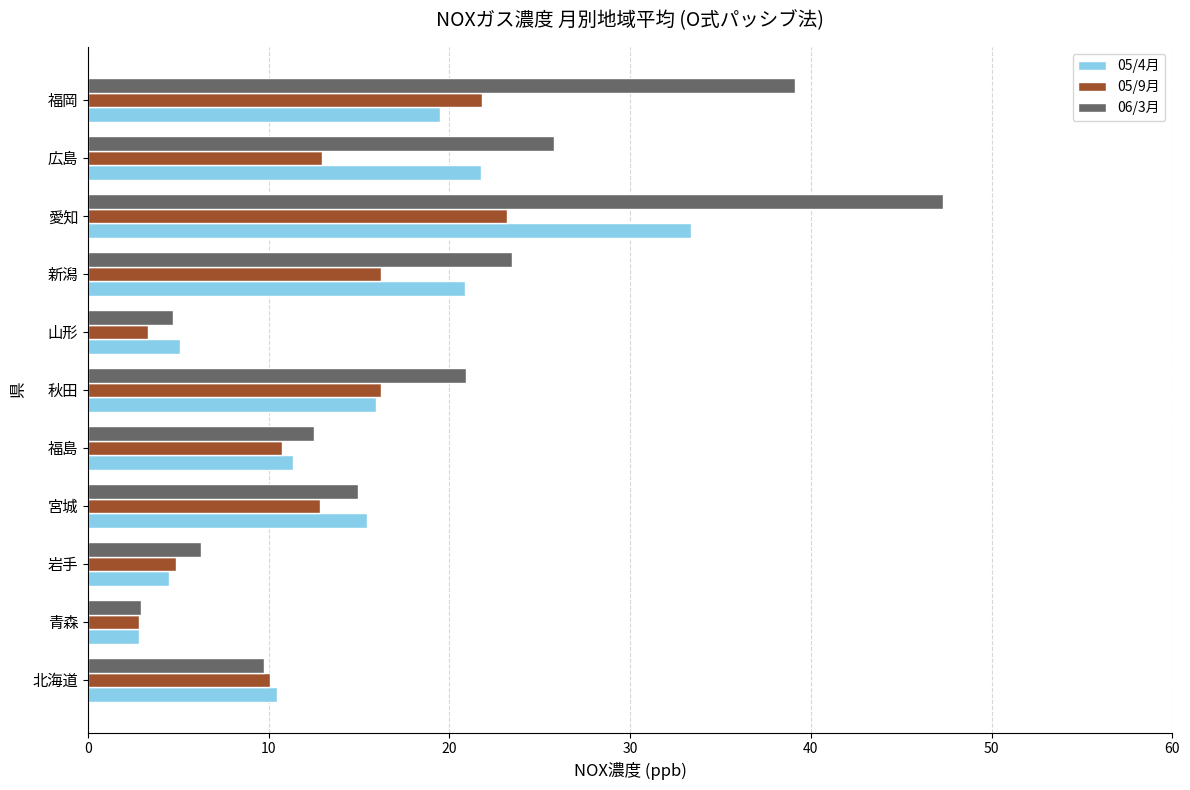

At which label does 05/4月 reach its minimum?

青森